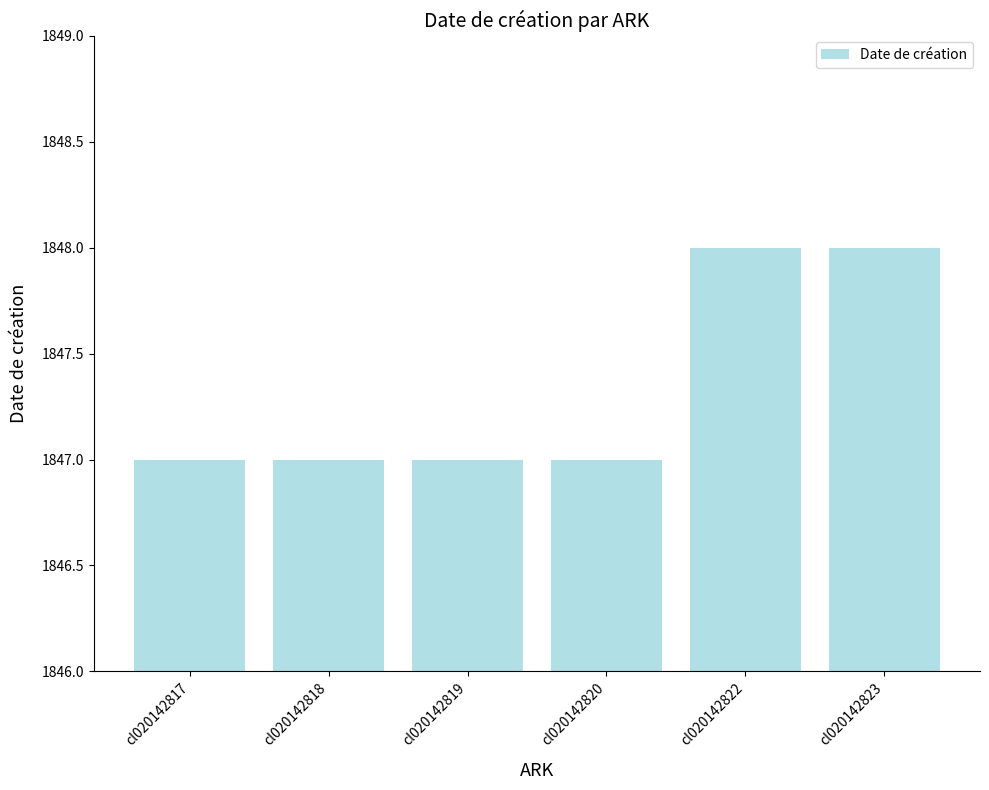

What is the difference between the second highest and second lowest values?

1